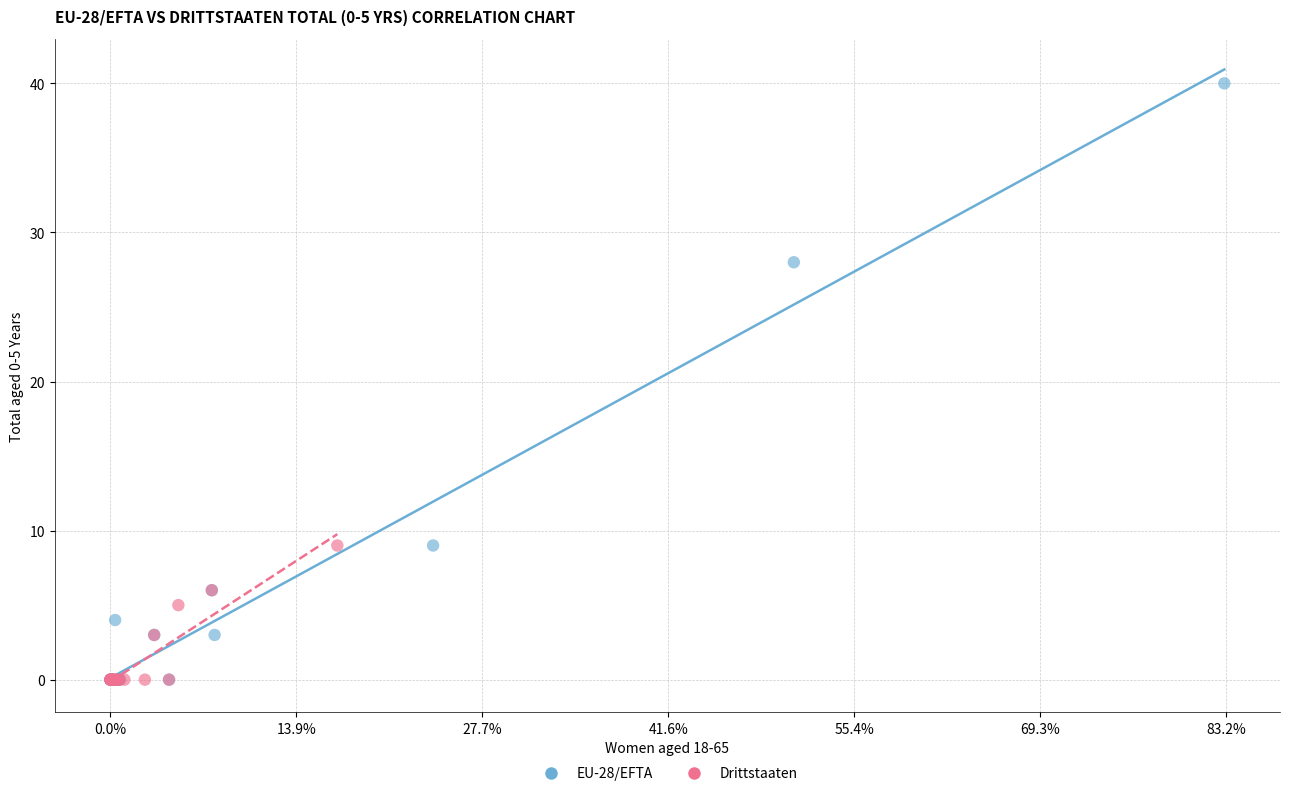

Which series has the largest Y range (max minus min)?

EU-28/EFTA